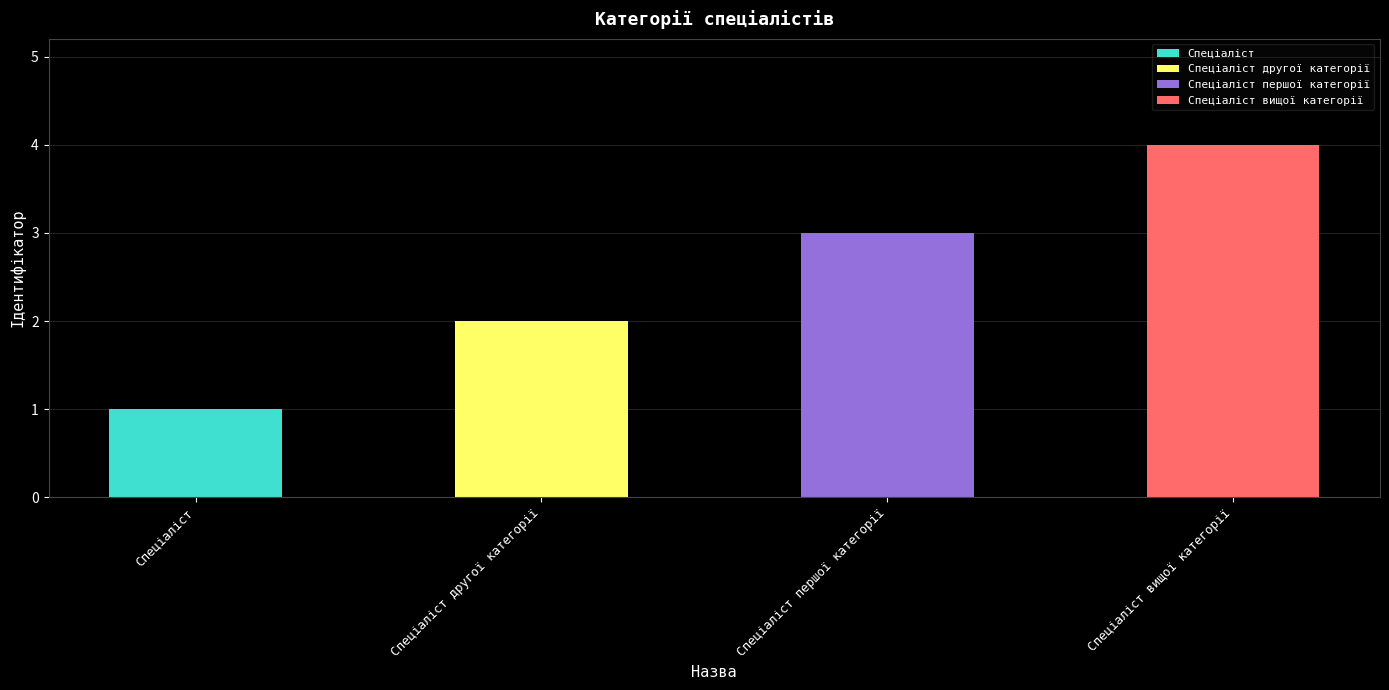

Rank the categories by value from lowest to highest.

Спеціаліст, Спеціаліст другої категорії, Спеціаліст першої категорії, Спеціаліст вищої категорії